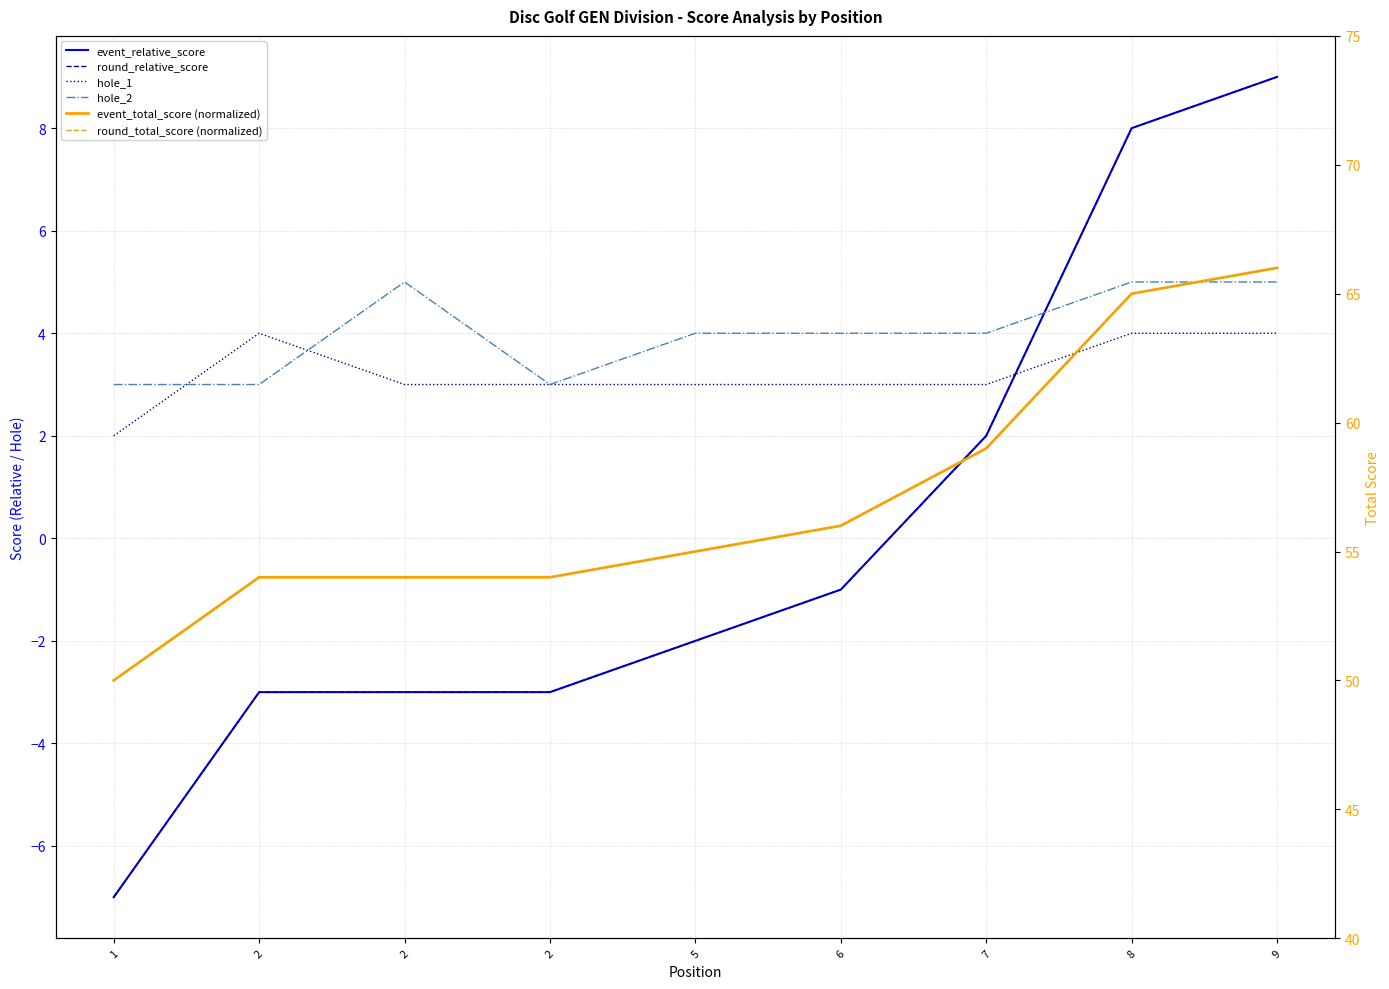

Reading left to right, list all the values displayed in this chart.

event_relative_score: -7	-3	-3	-3	-2	-1	2	8	9
round_relative_score: -7	-3	-3	-3	-2	-1	2	8	9
hole_1: 2	4	3	3	3	3	3	4	4
hole_2: 3	3	5	3	4	4	4	5	5
event_total_score (normalized): 50	54	54	54	55	56	59	65	66
round_total_score (normalized): 50	54	54	54	55	56	59	65	66